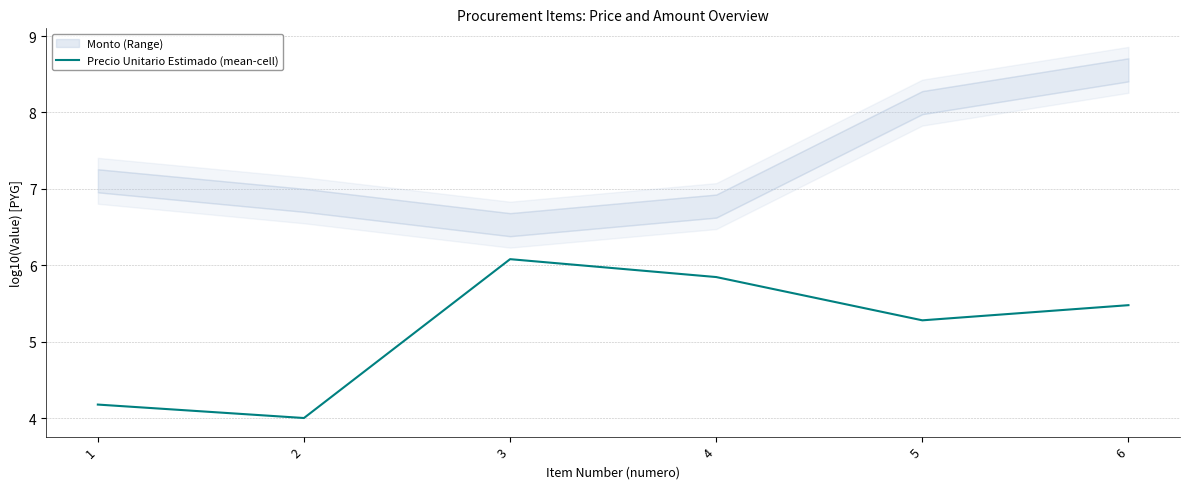

List the labels in order of value, smallest first.

2, 1, 5, 6, 4, 3